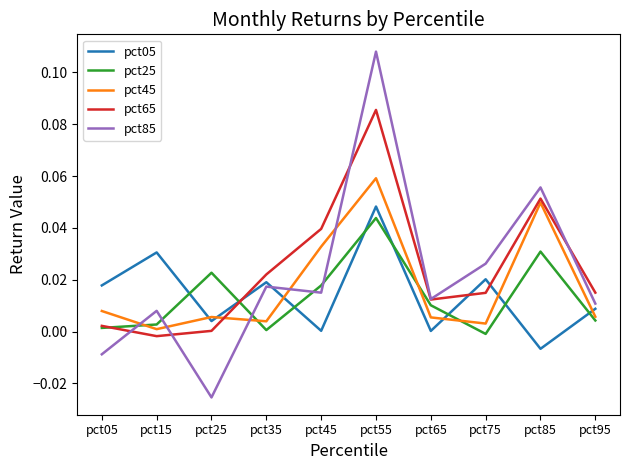

Which series has the widest spread of values?

pct85